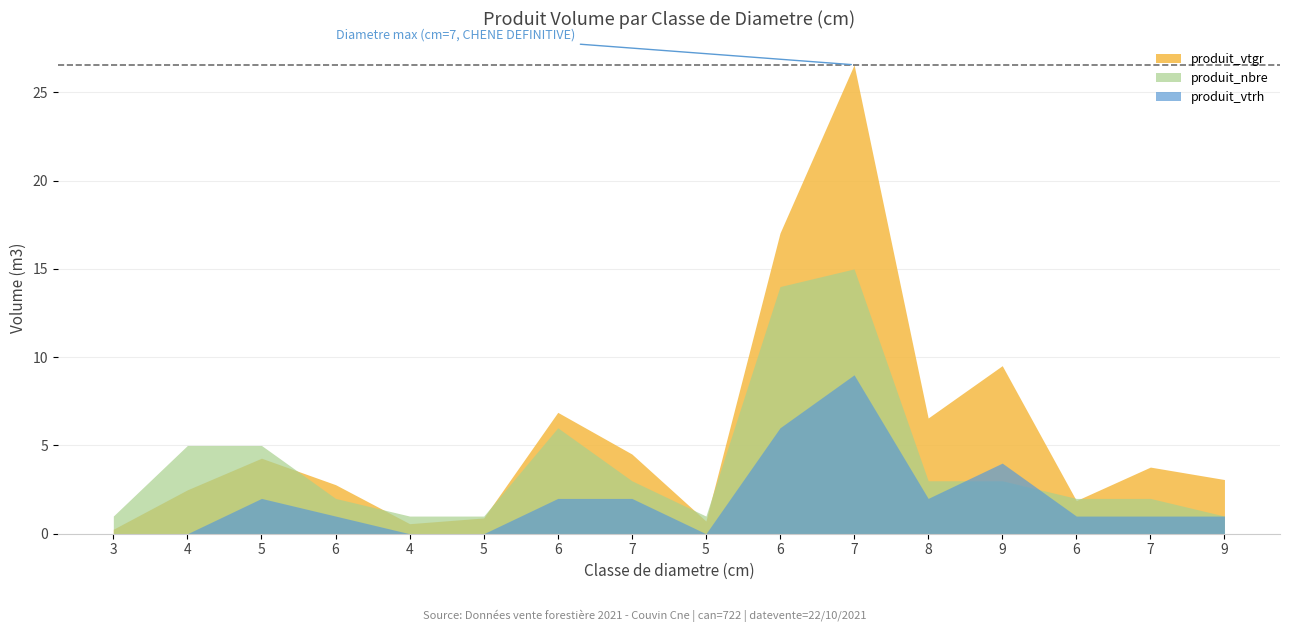

What is the spread (max minus min) of values at 6?

1.8